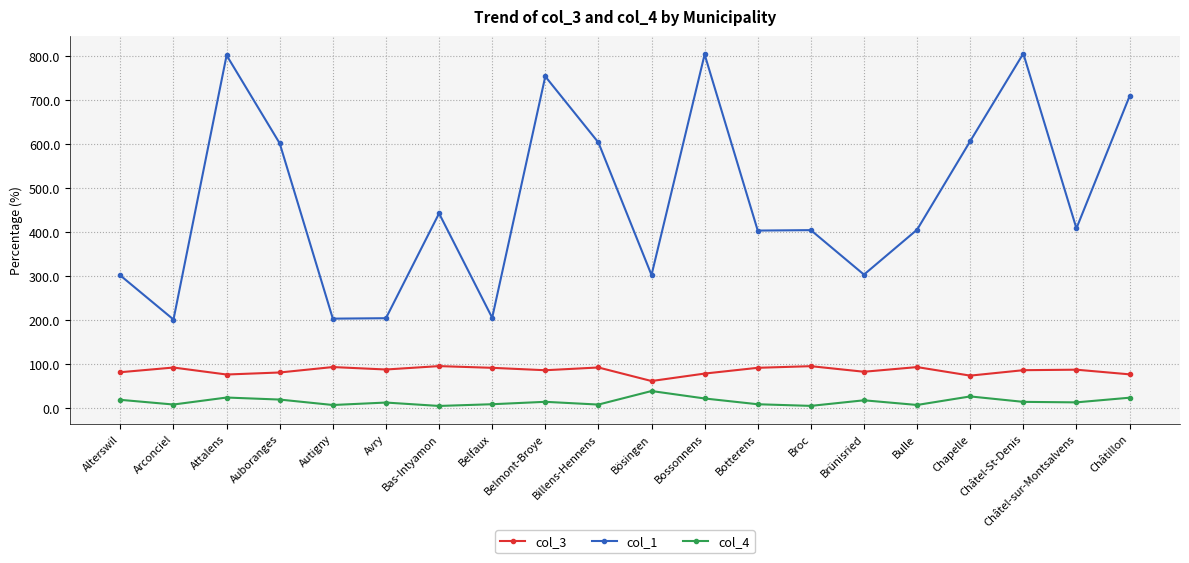

What position from the right is Alterswil?

20